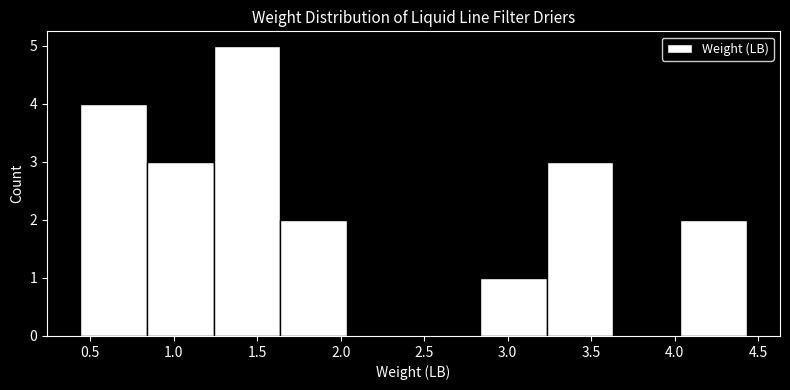

How tall is the bar that spans 3.25 to 3.65 on the x-axis? Neither the bar edges nor the heights are printed on the chart, so give them approximately, as read against the axes.

3